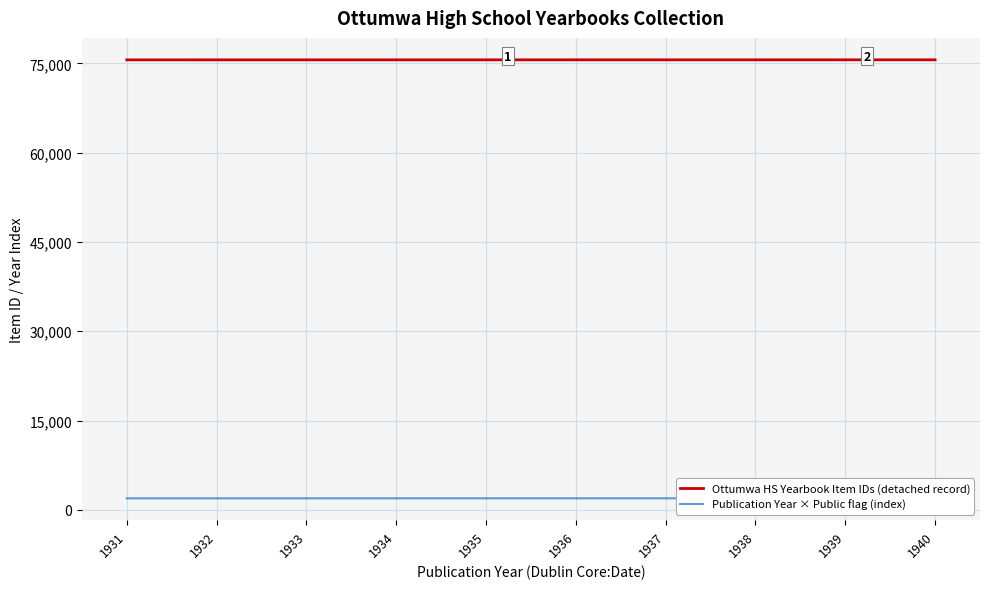

True or false: Ottumwa HS Yearbook Item IDs (detached record) and Publication Year × Public flag (index) cross at least once.

False